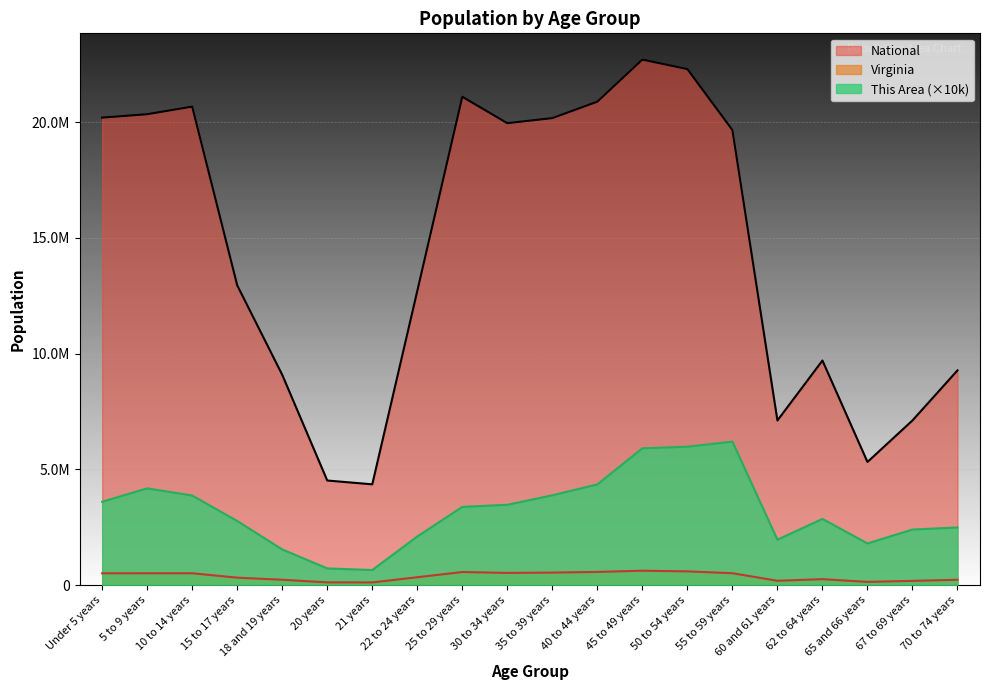

List the labels in order of National value, largest first.

45 to 49 years, 50 to 54 years, 25 to 29 years, 40 to 44 years, 10 to 14 years, 5 to 9 years, Under 5 years, 35 to 39 years, 30 to 34 years, 55 to 59 years, 15 to 17 years, 22 to 24 years, 62 to 64 years, 70 to 74 years, 18 and 19 years, 67 to 69 years, 60 and 61 years, 65 and 66 years, 20 years, 21 years